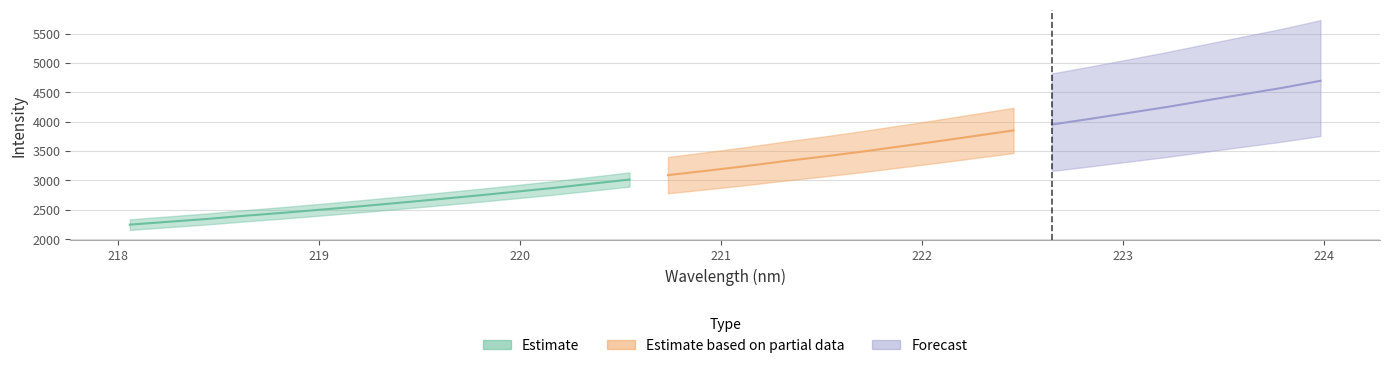

Does the chart display data point markers on the line(s)?

No